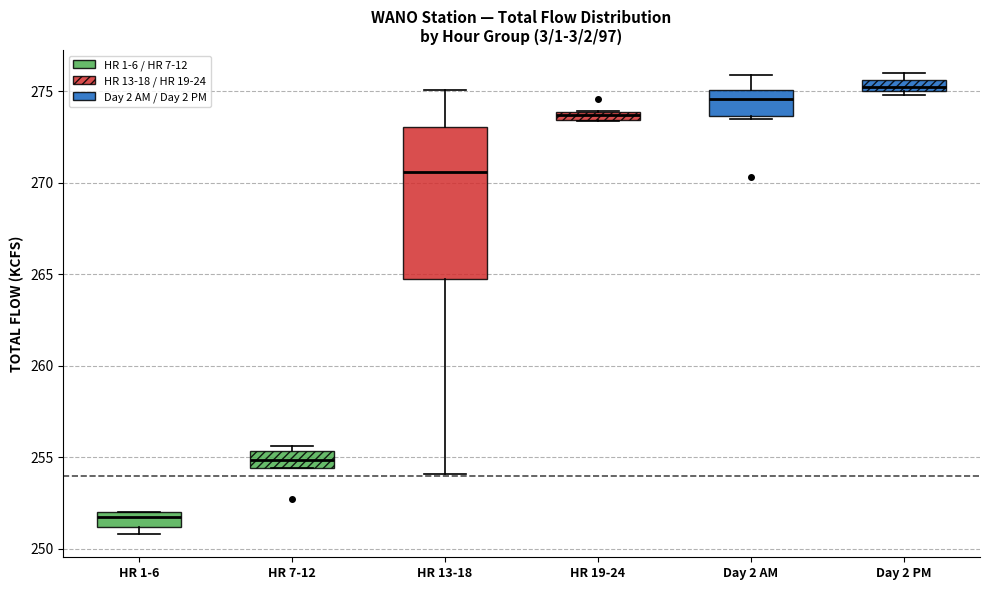

Which box's median line is the lowest?

HR 1-6